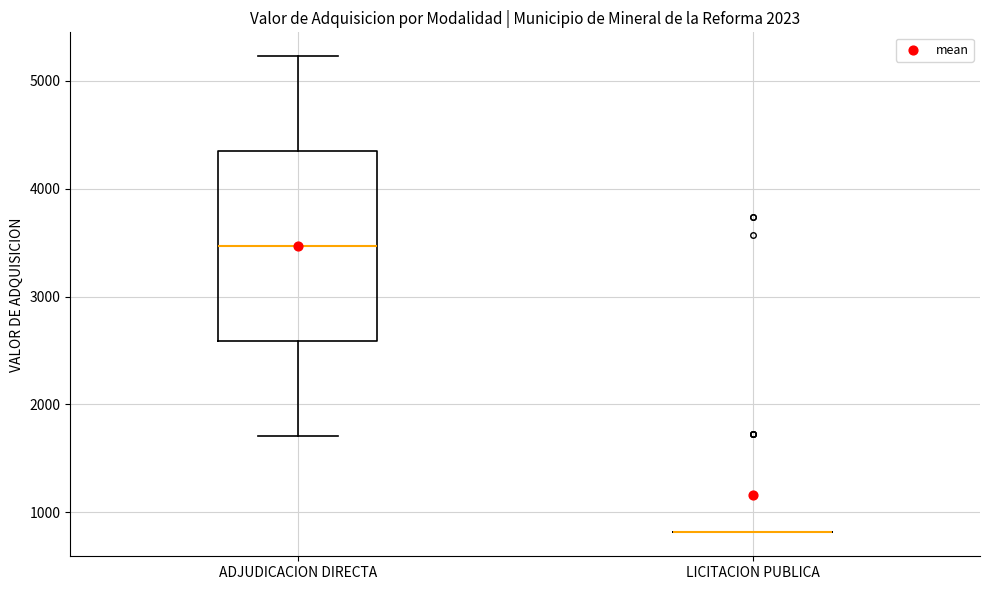

Reading left to right, read every box against the y-axis: the position of its median line, the range the box covers, and the ends of its whiskers. The values are not printed on the chart, so give them approximately, as read against the axis.

ADJUDICACION DIRECTA: median 3500, box 2600 to 4300, whiskers 1700 to 5200
LICITACION PUBLICA: box collapsed to a line at 800, whiskers 800 to 800